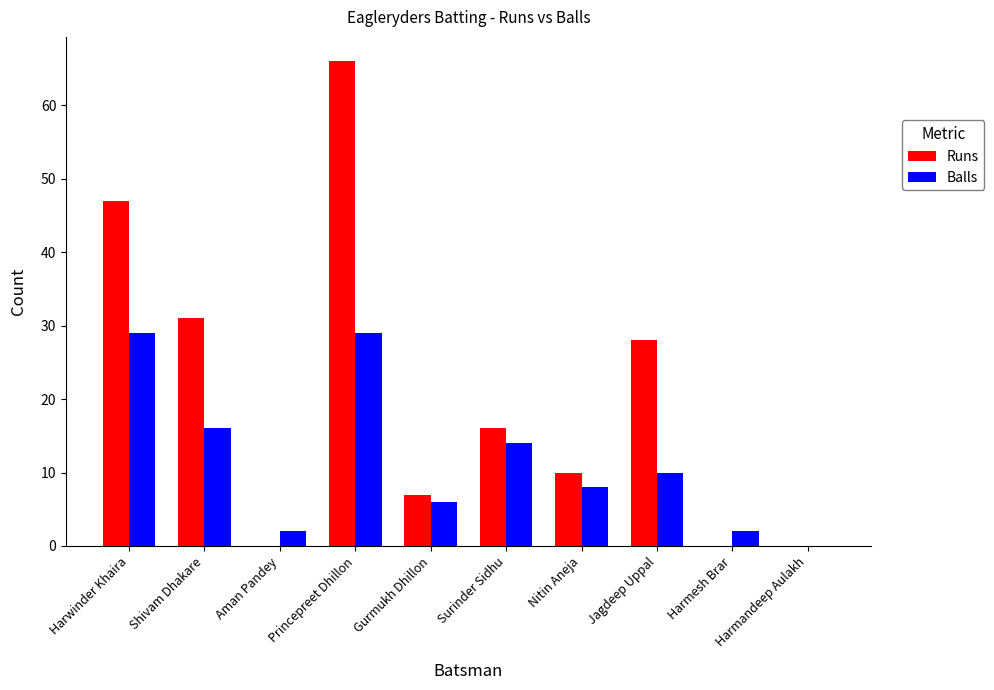

The Runs series shows 28 at Jagdeep Uppal. True or false?

True